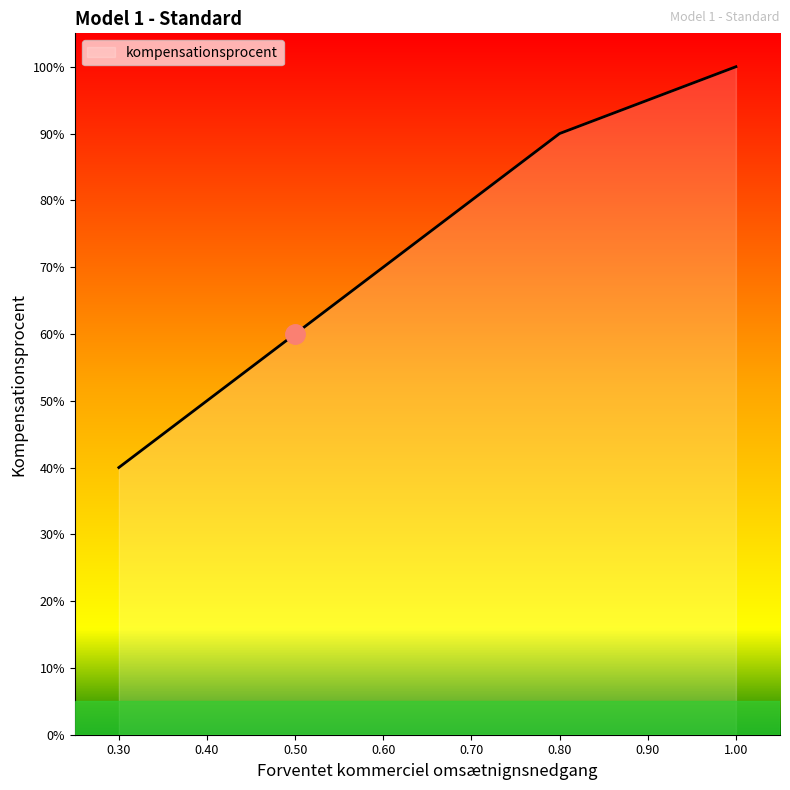

At which category does the chart reach its peak across all series?

1.0